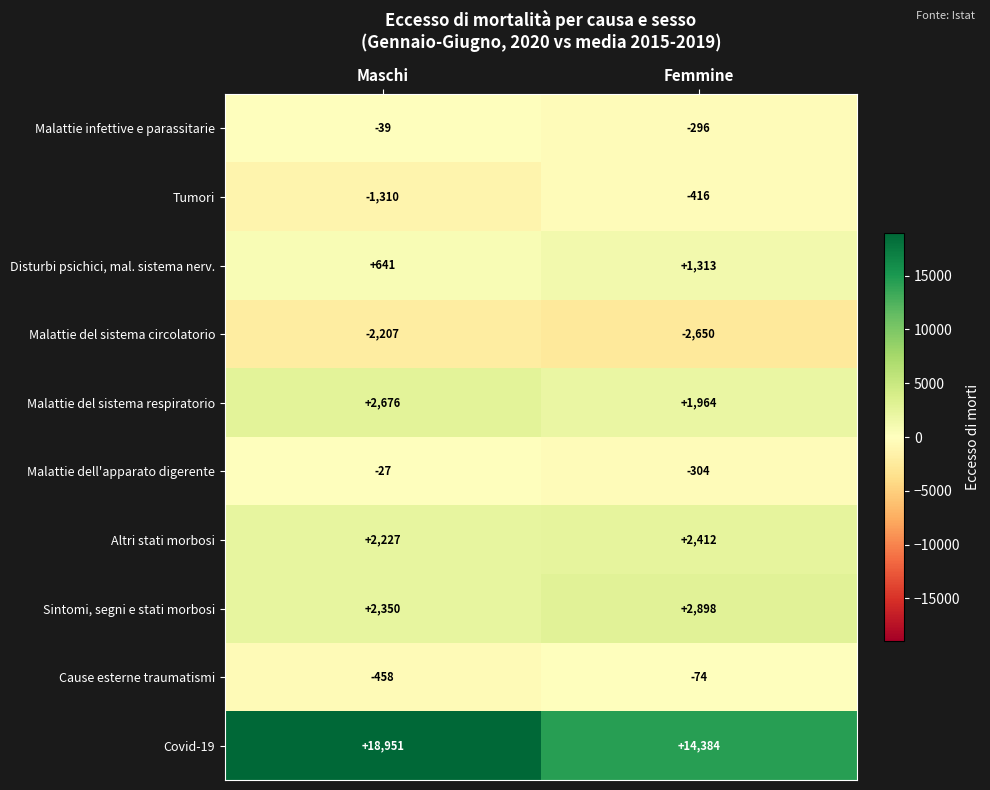

Which series has the largest total across all categories?

Covid-19